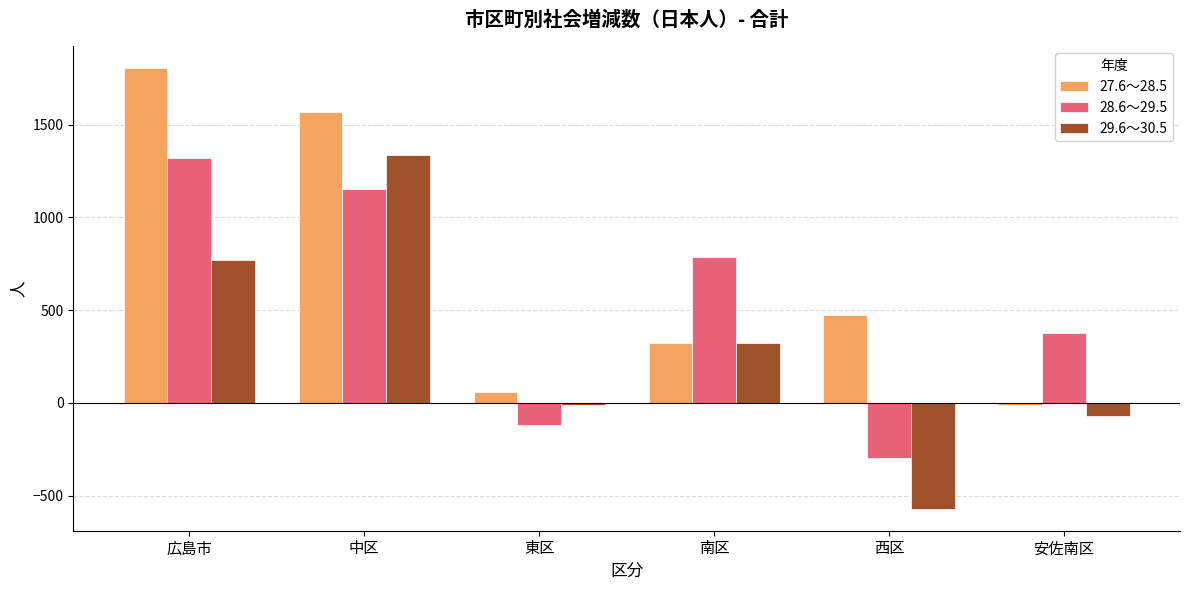

Reading right to left, extract all data points from this chart.

27.6～28.5: -13	476	321	59	1566	1803
28.6～29.5: 376	-296	786	-119	1153	1319
29.6～30.5: -73	-571	324	-14	1337	772